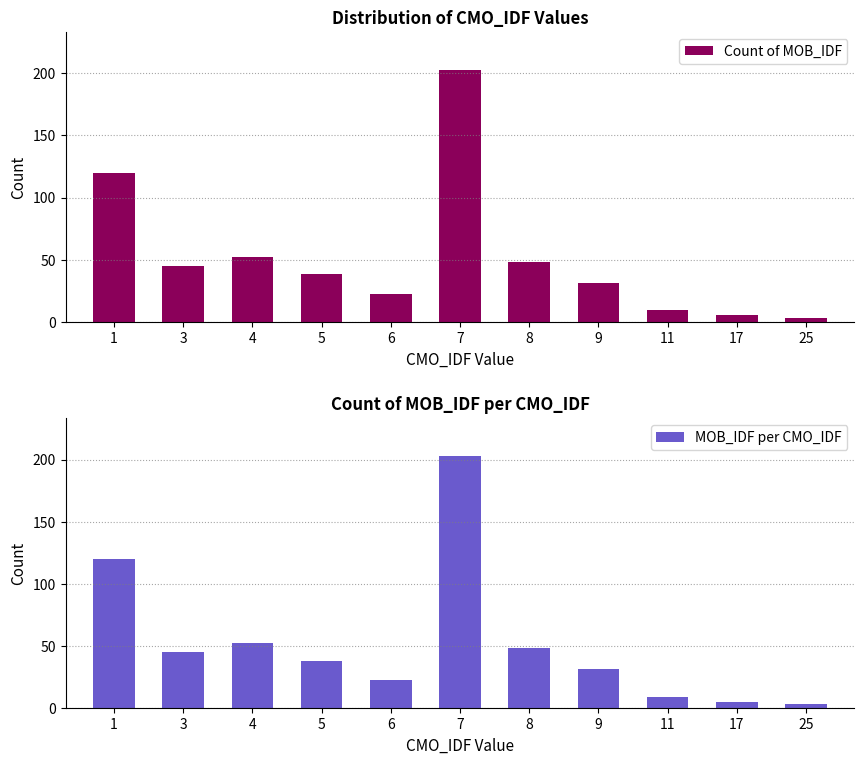

At 9, list the series in order from smallest to largest.

Count of MOB_IDF, MOB_IDF per CMO_IDF